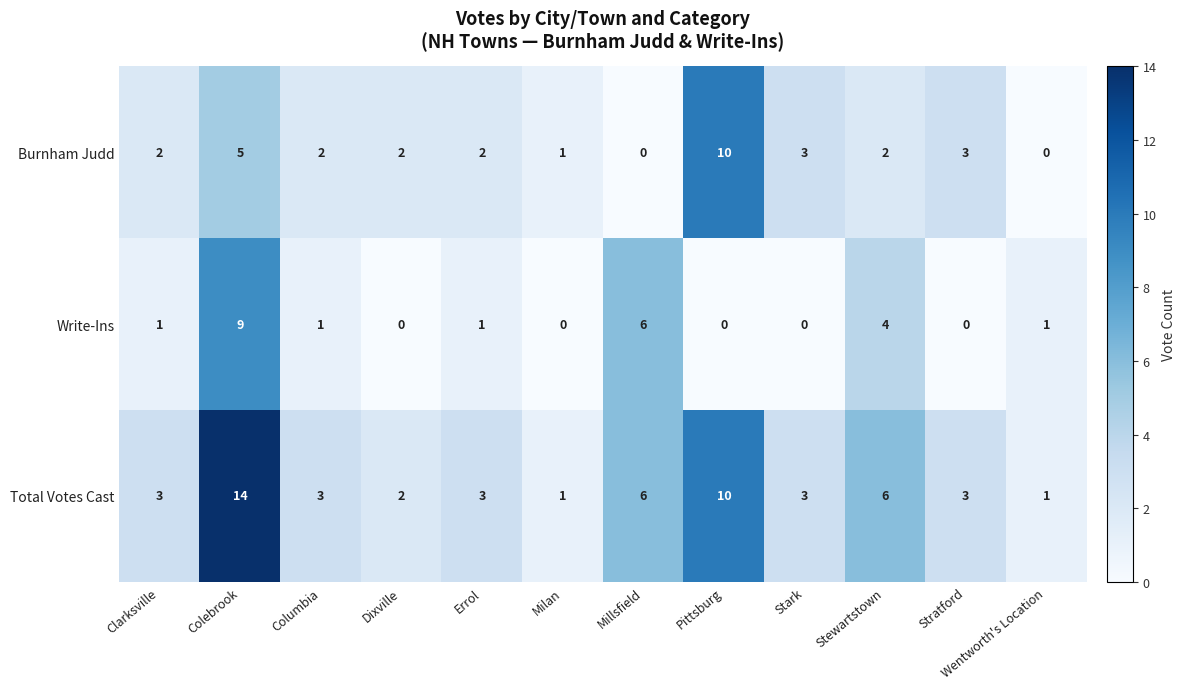

Which category has the highest value in the Burnham Judd series?

Pittsburg